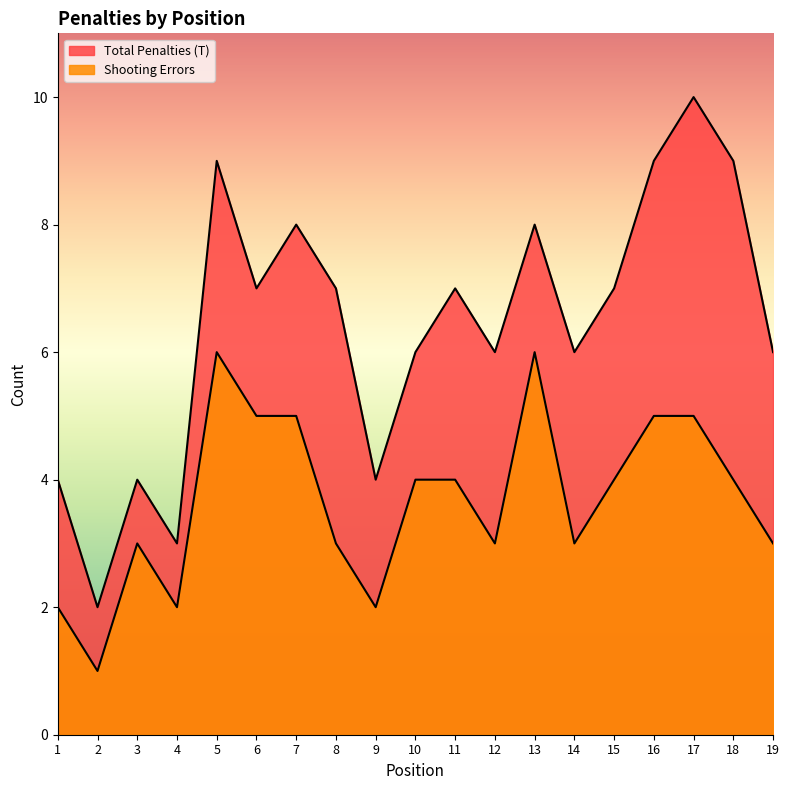

Which series has the widest spread of values?

Total Penalties (T)